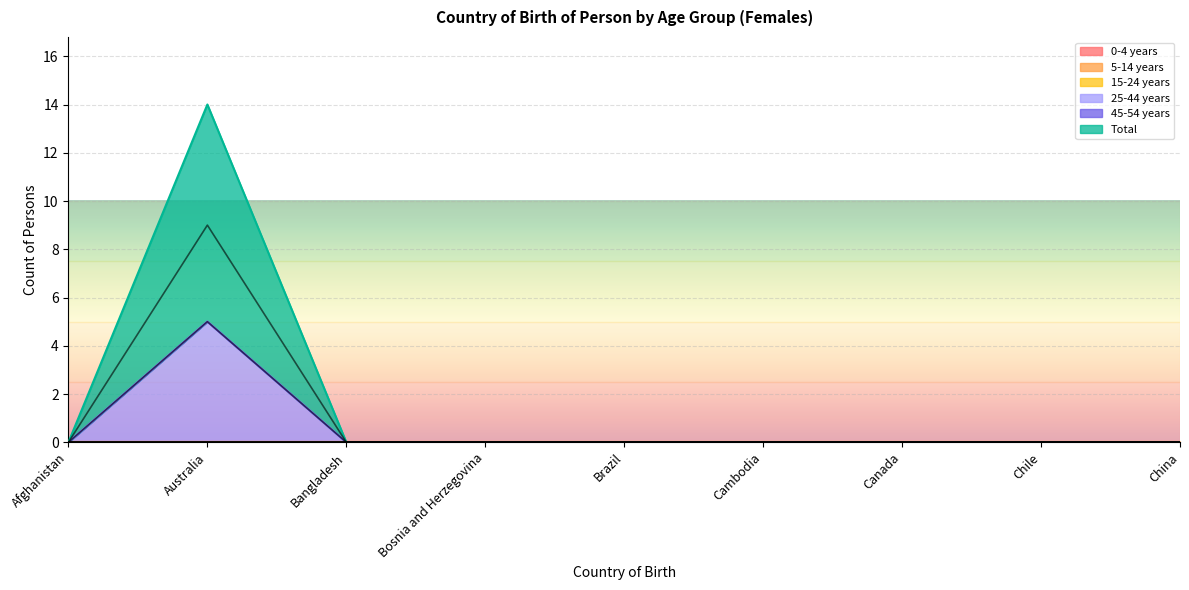

Which category has the highest value in the 25-44 years series?

Australia